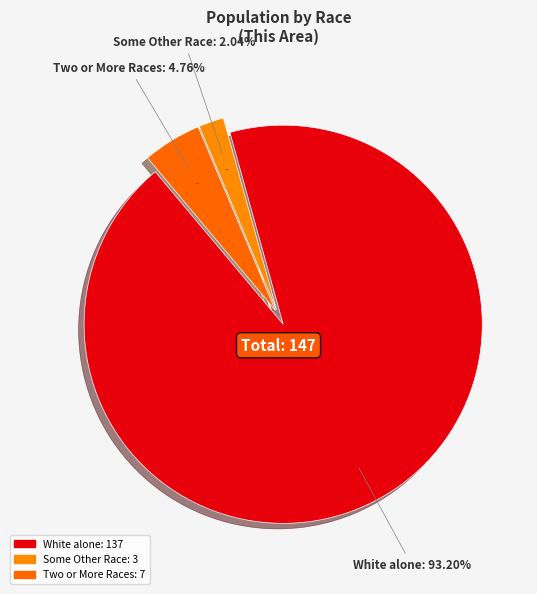

Is there a majority slice in this chart?

Yes